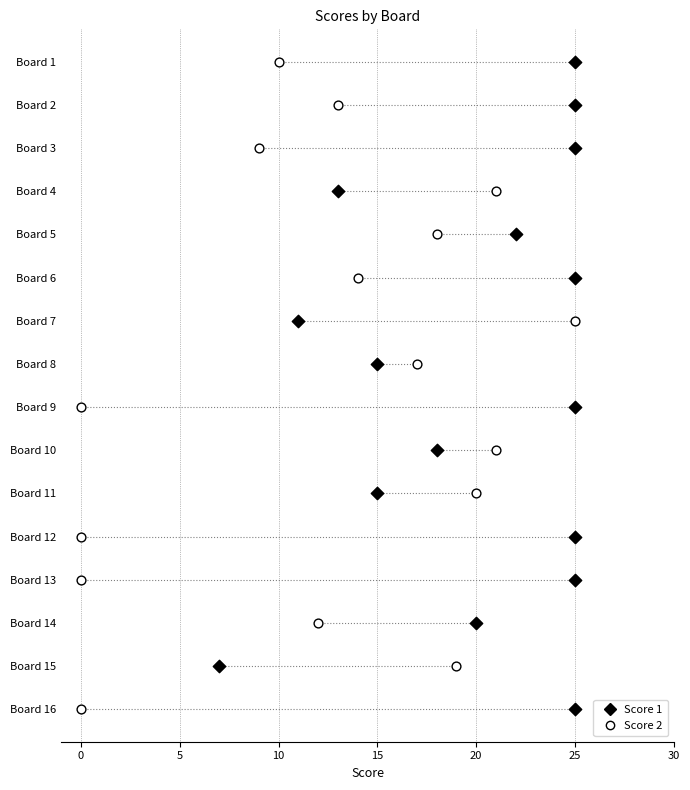

What are all the series names shown in the legend?

Score 1, Score 2